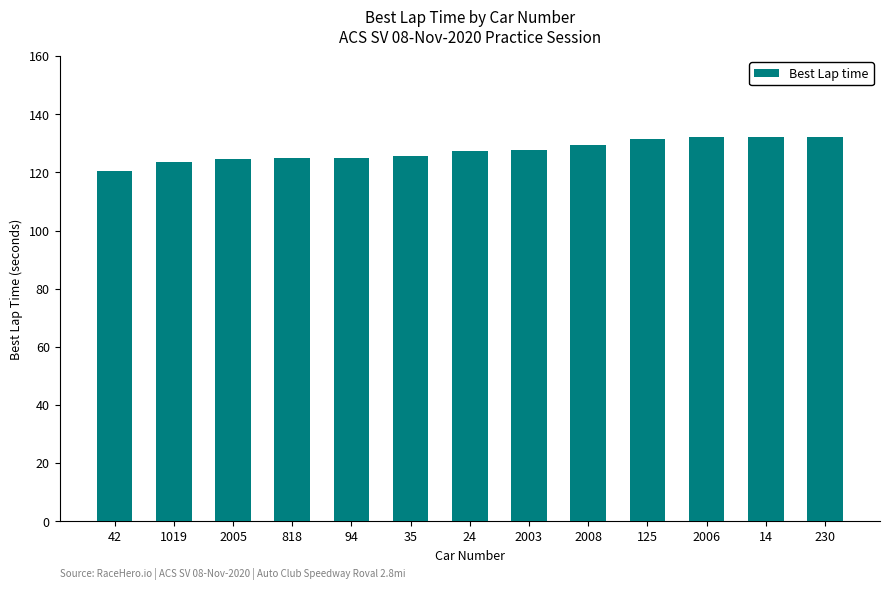

What is the ratio of the value at 24 to the value at 1019?

1.0